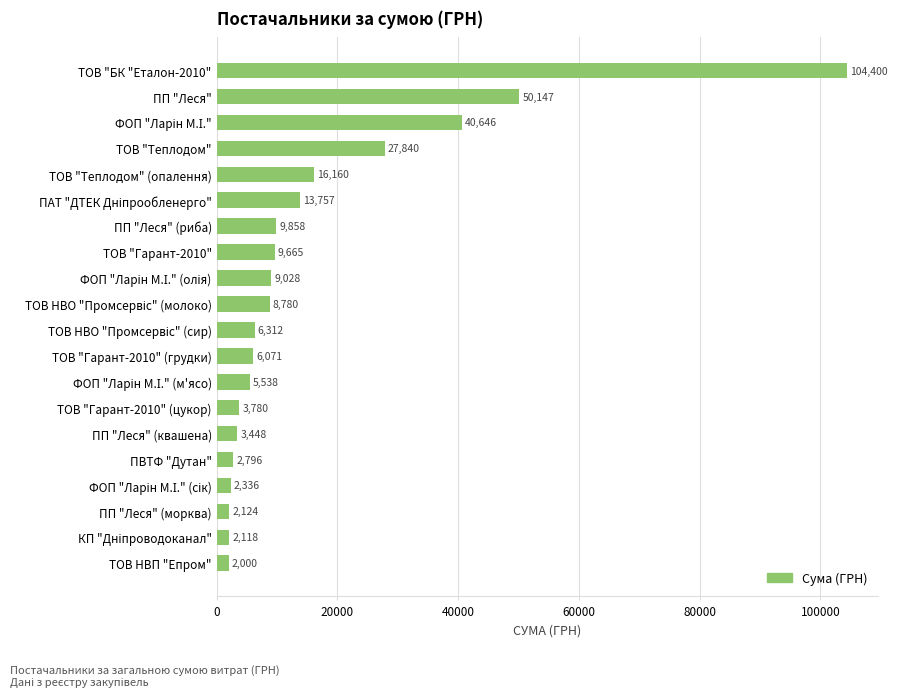

Are the bars grouped side by side (vs. stacked)?

No